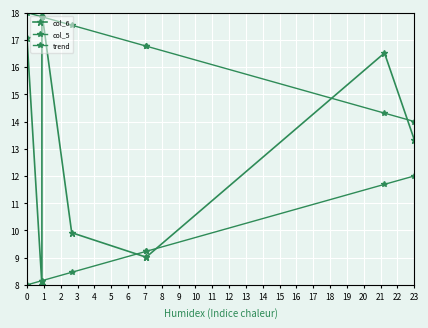

Does the chart display data point markers on the line(s)?

Yes